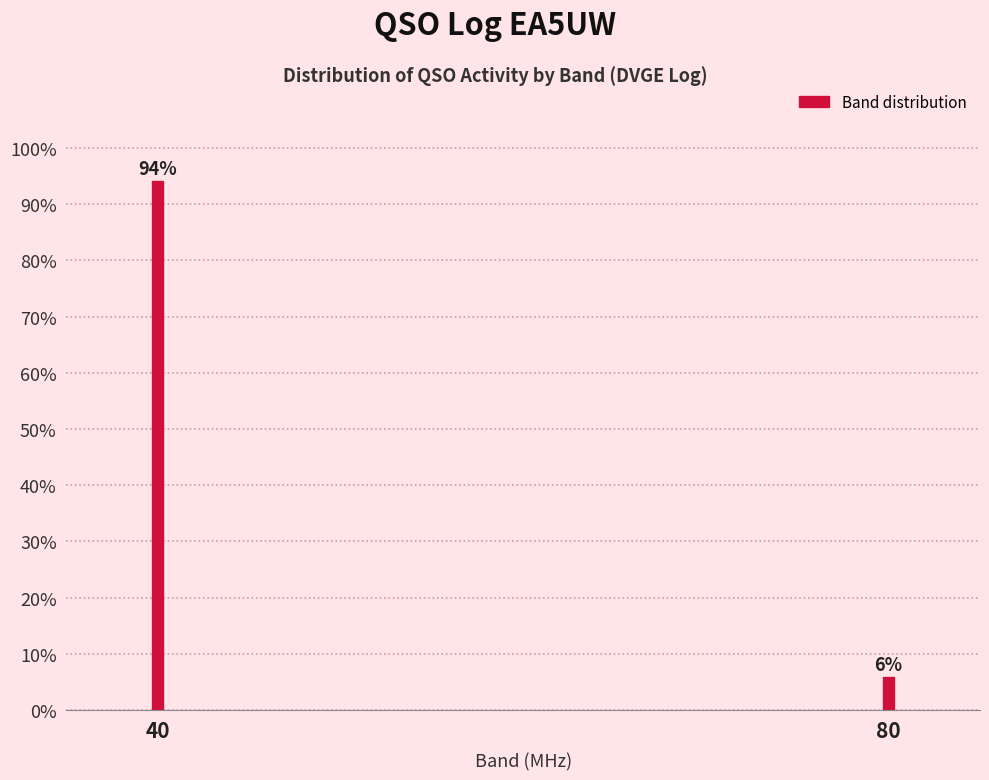

The value at 80 is 10.4. True or false?

False